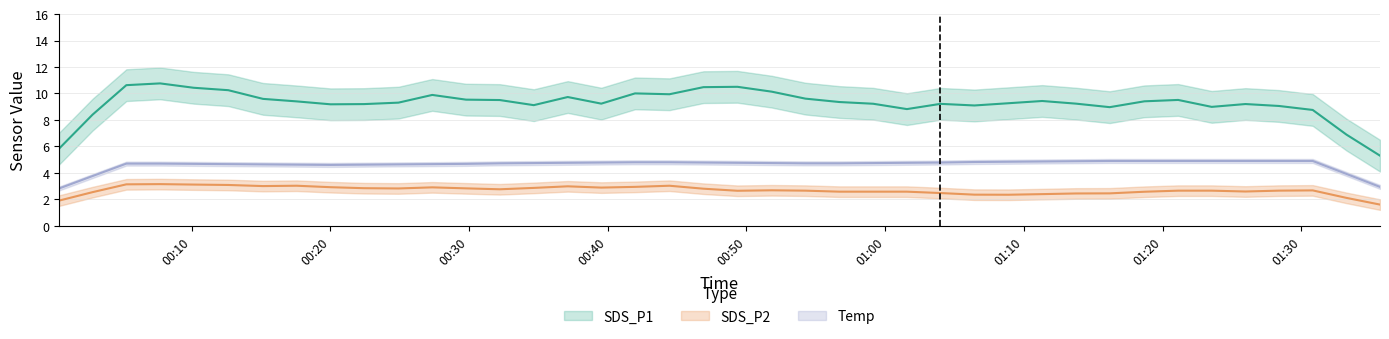

What is the label of the 22nd point from the right?

2024/02/08 00:44:27